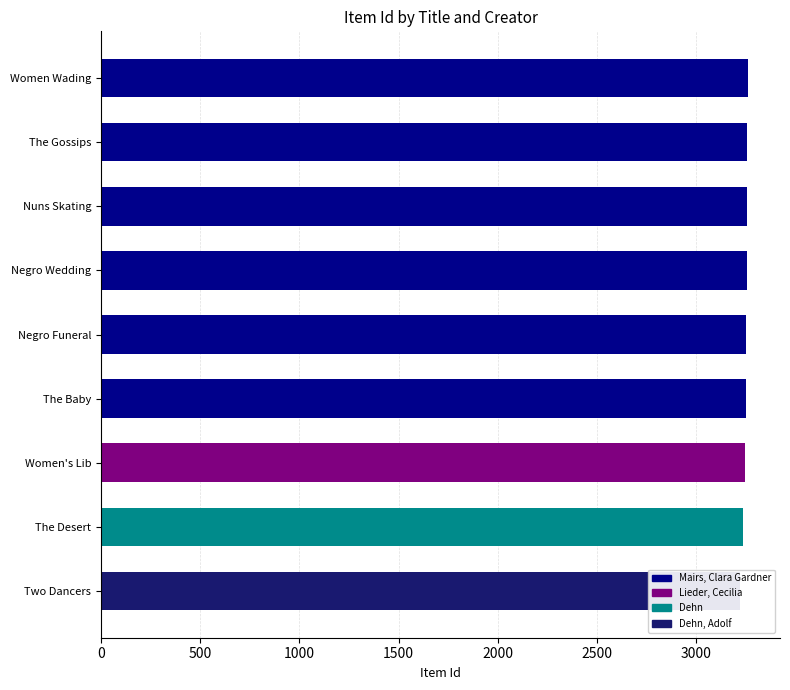

The chart shows a value of 5729 at Nuns Skating. True or false?

False